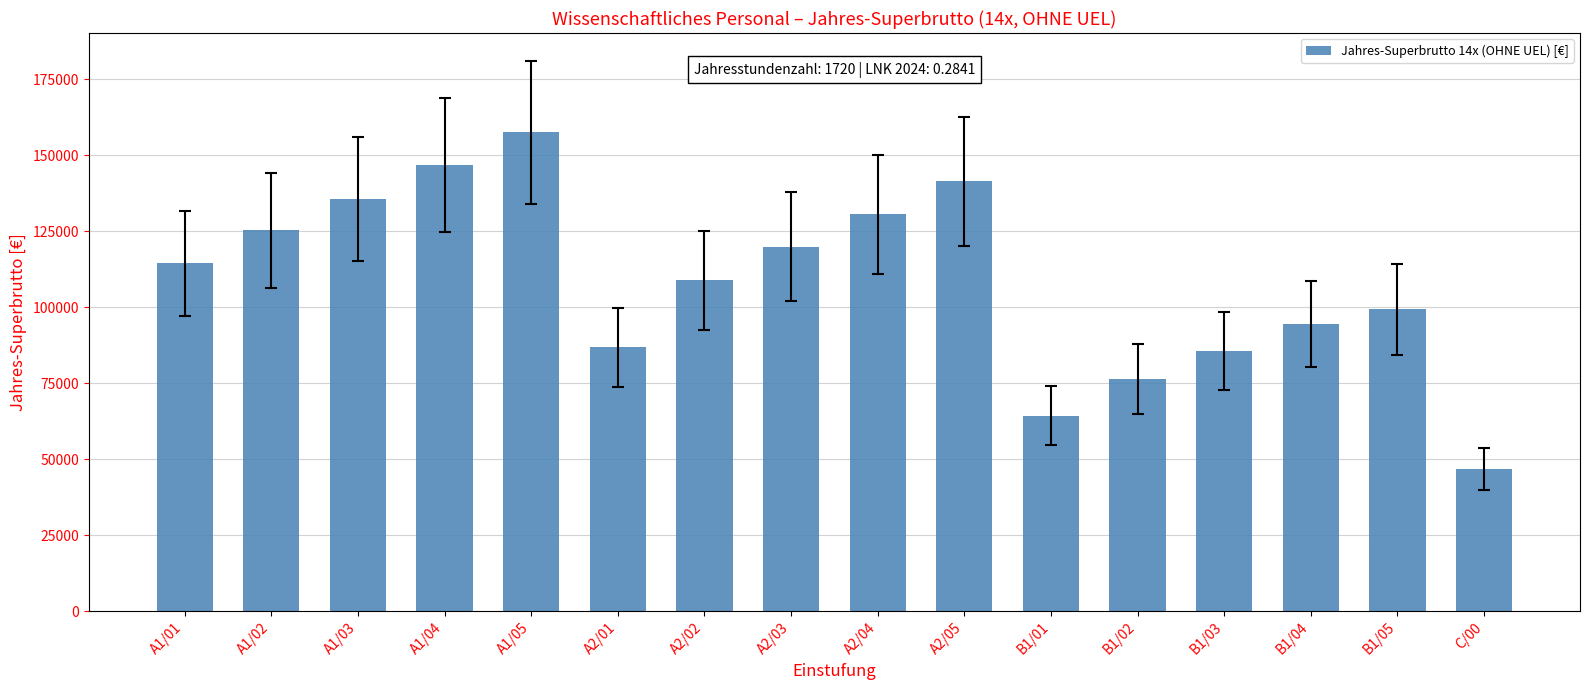

Which category has the lowest value across all series?

C/00